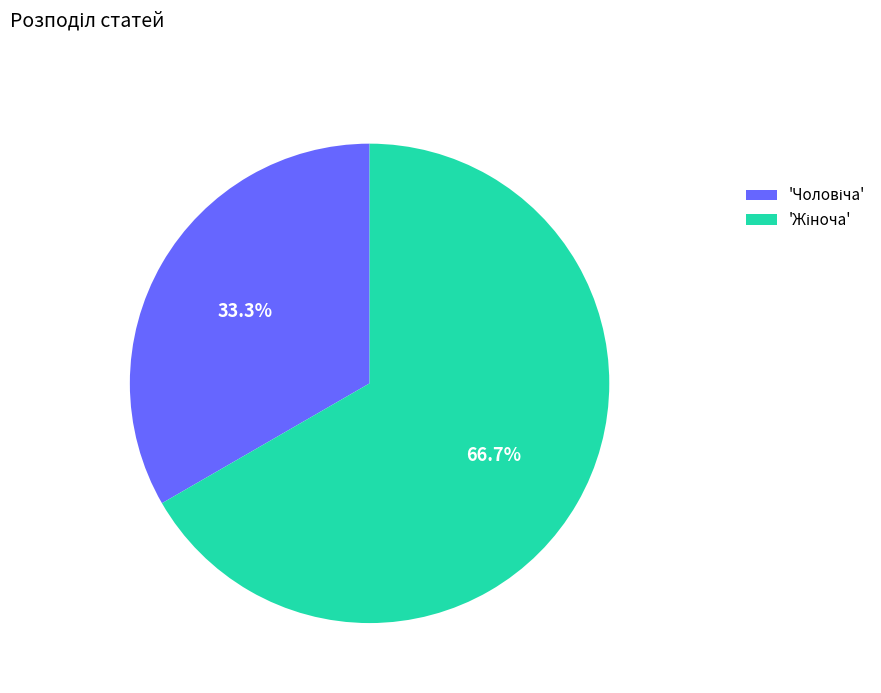

Is there a majority slice in this chart?

Yes